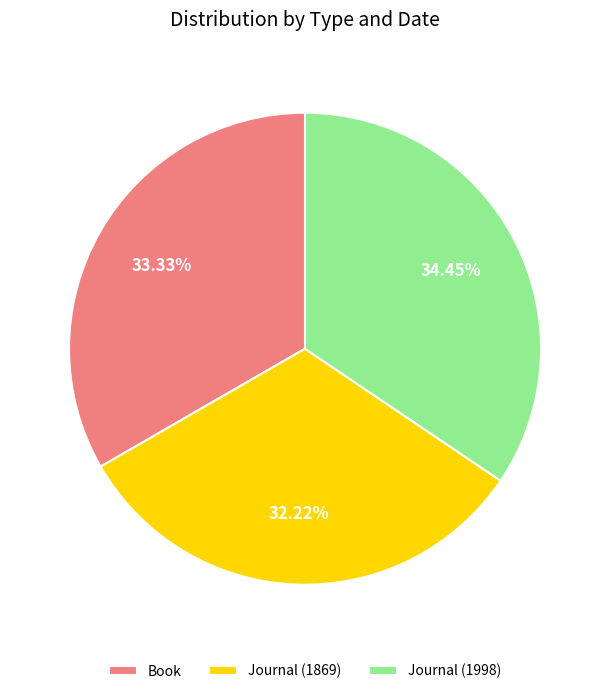

Rank the categories by value from lowest to highest.

Journal (1869), Book, Journal (1998)